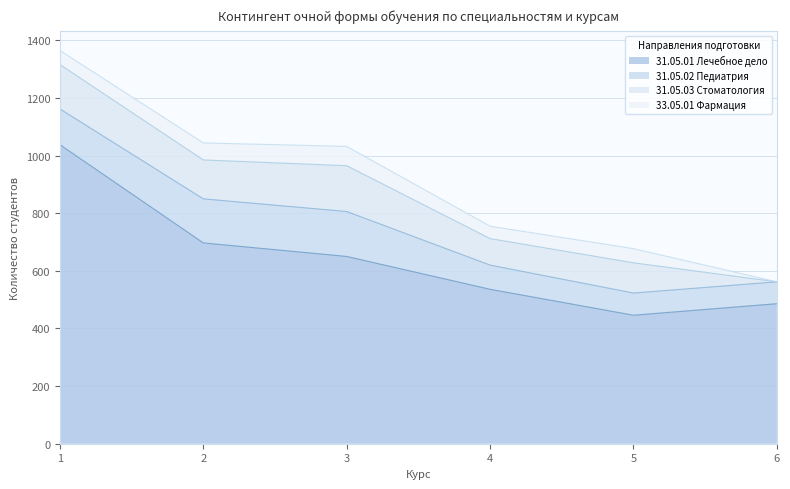

True or false: 31.05.03 Стоматология has more than 0 points higher than both neighbors.

True